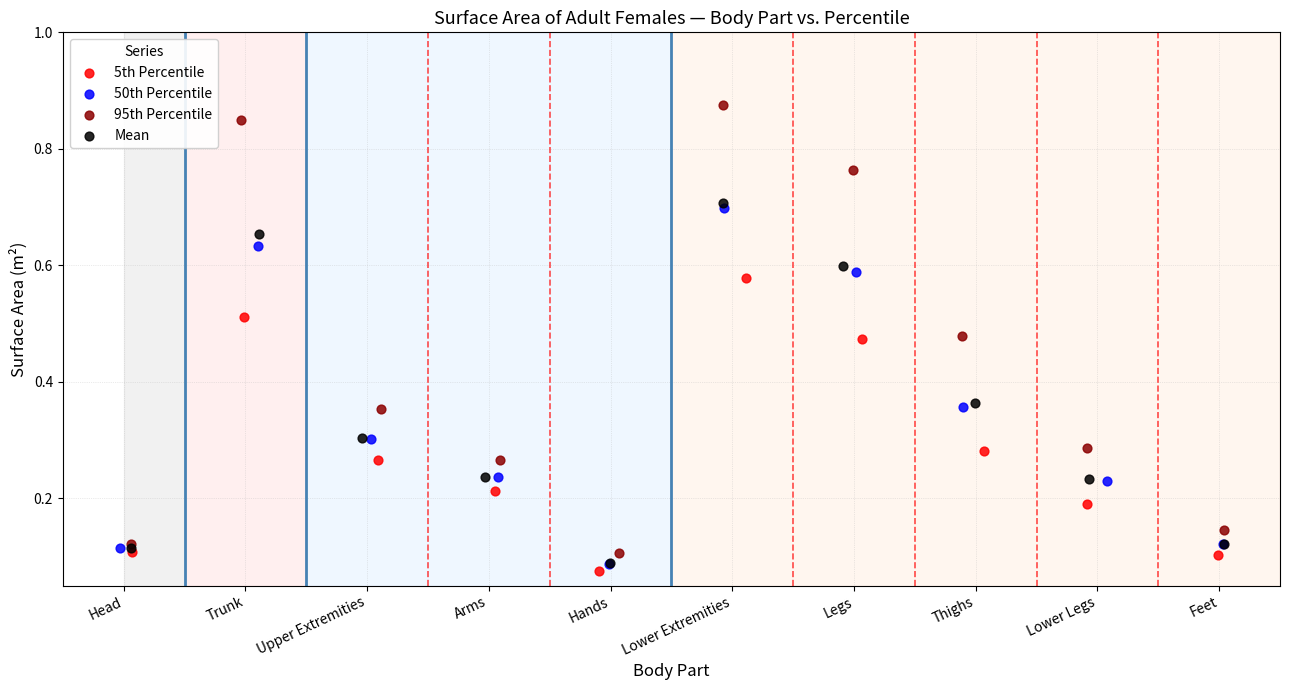

Which series reaches the minimum Y coordinate?

5th Percentile